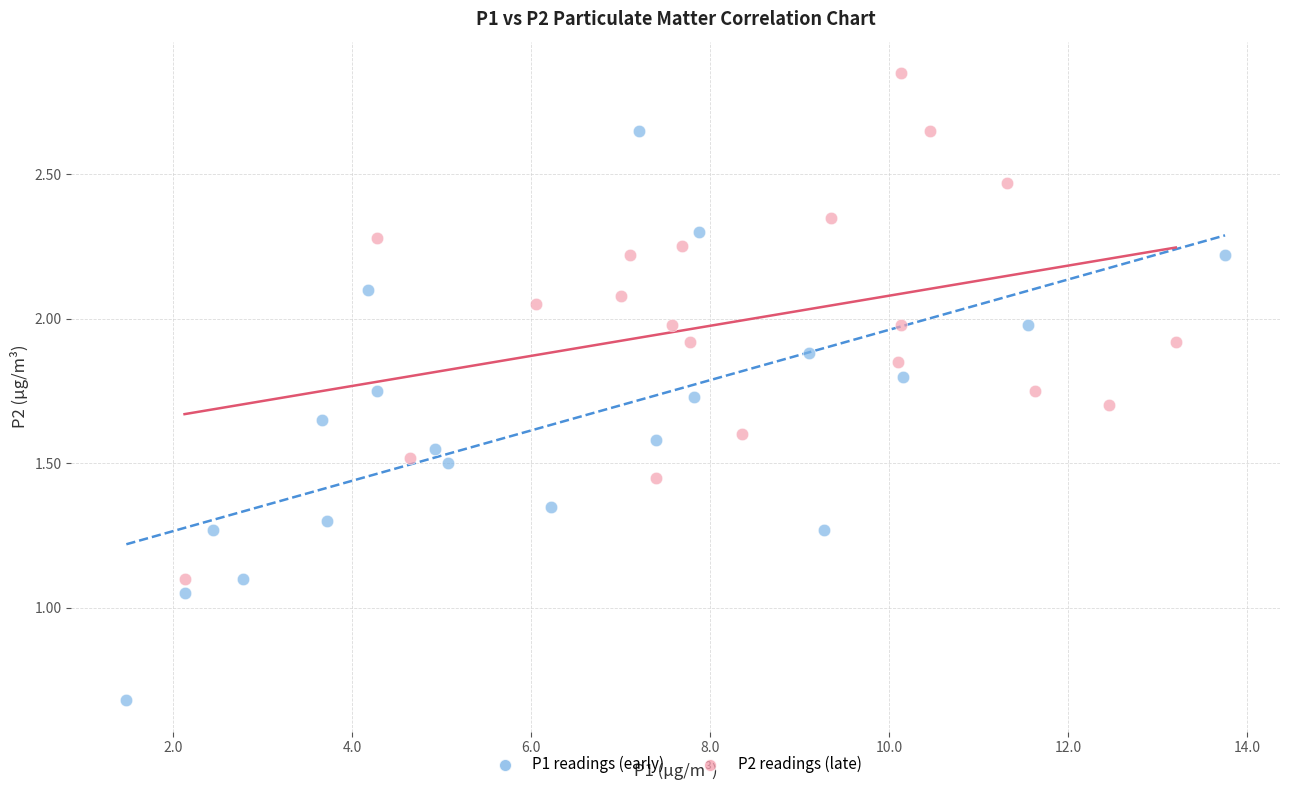

Which series contains the highest Y value?

P2 readings (late)